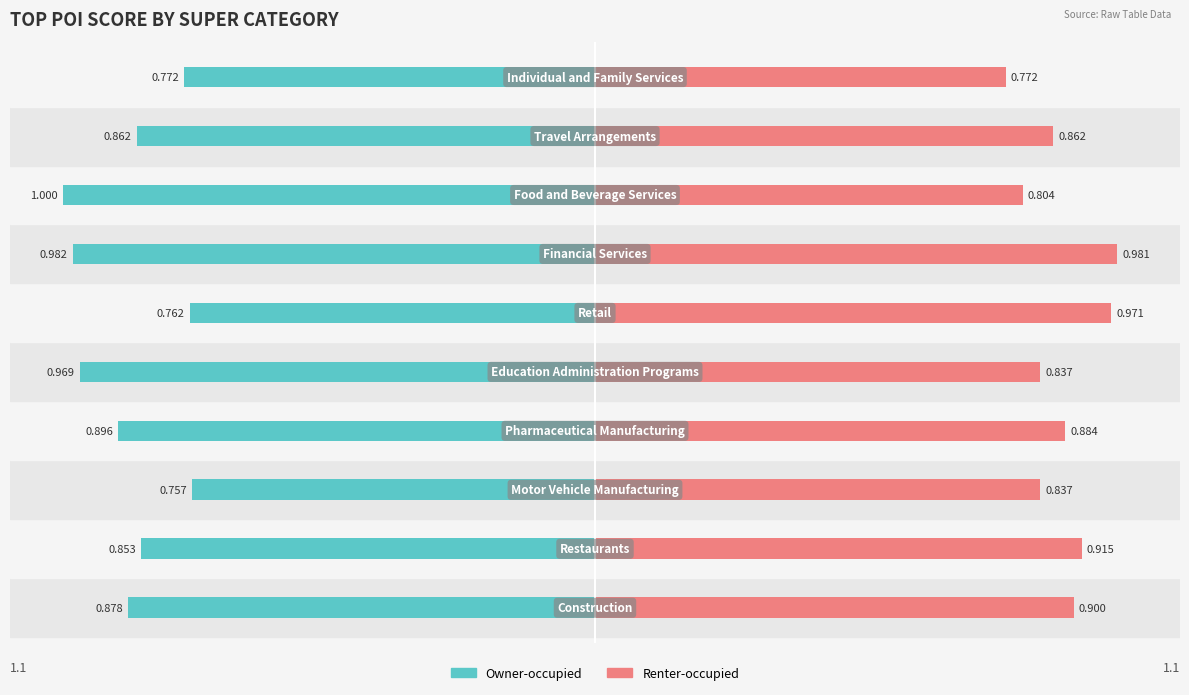

Reading right to left, transcribe all the data shown in this chart.

Owner-occupied: -0.8	-0.9	-1.0	-1.0	-0.8	-1.0	-0.9	-0.8	-0.9	-0.9
Renter-occupied: 0.8	0.9	0.8	1.0	1.0	0.8	0.9	0.8	0.9	0.9